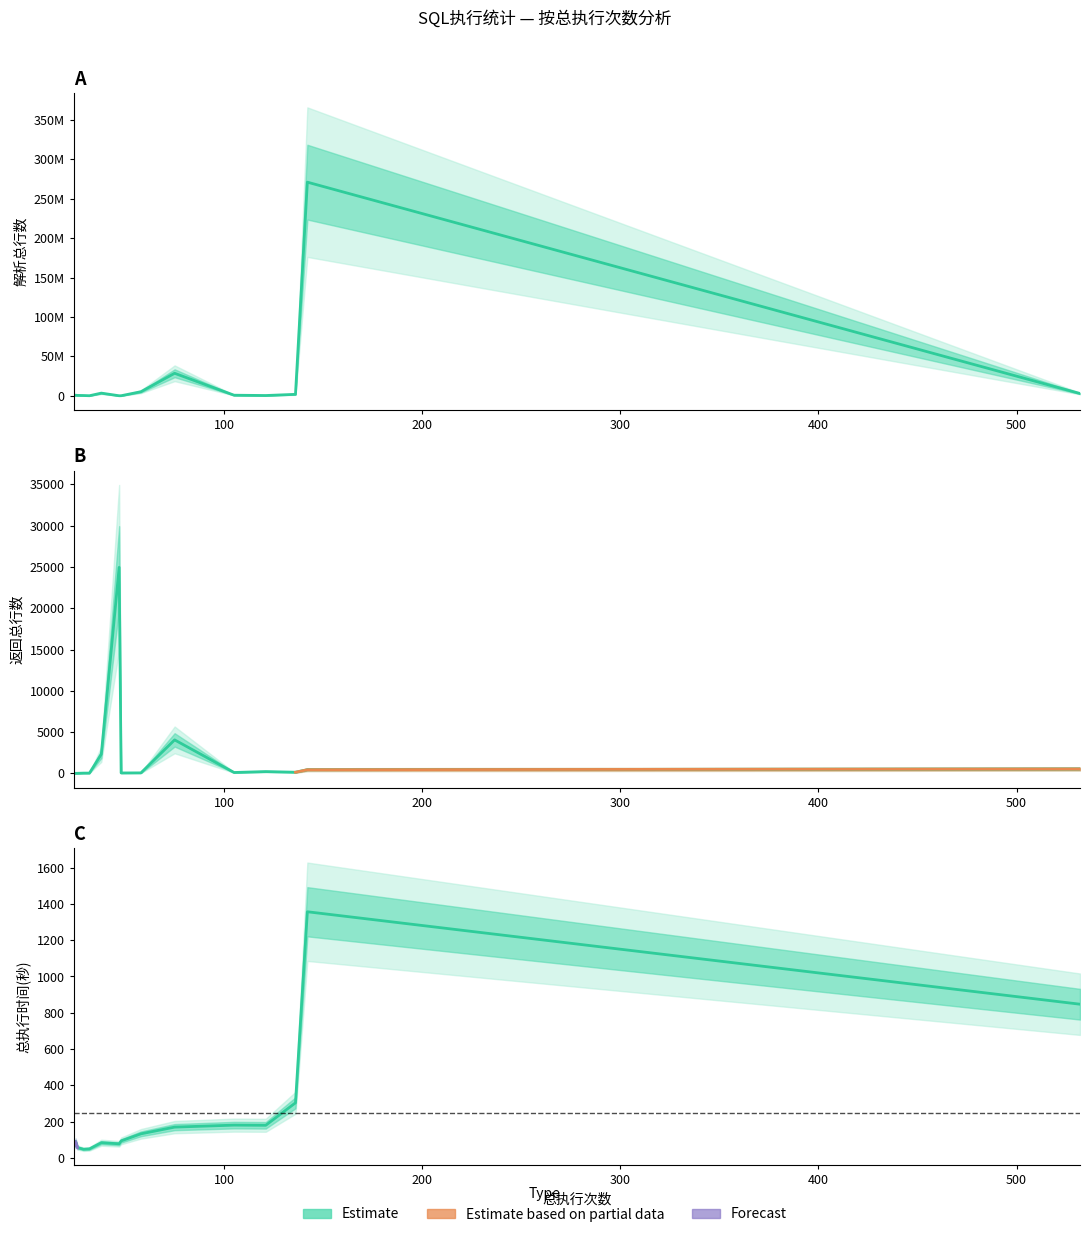

How many times do 总执行时间(秒) and 返回总行数 cross each other?

6